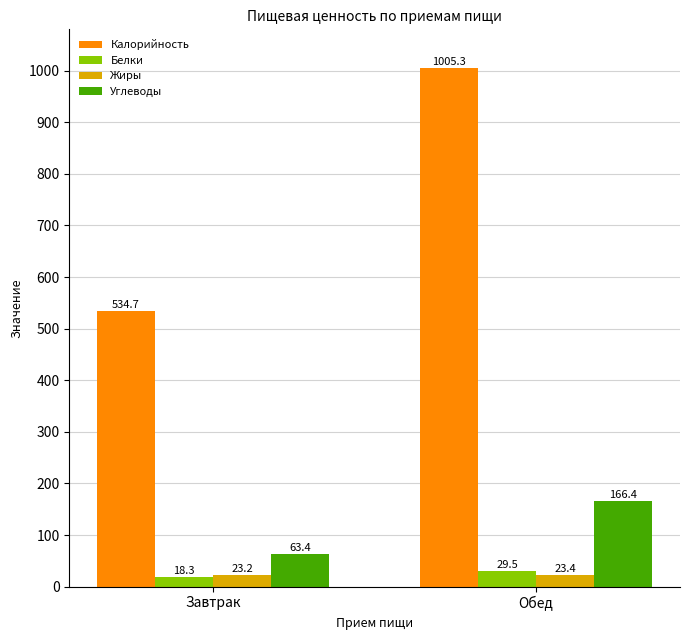

Reading left to right, extract all data points from this chart.

Калорийность: 534.7	1005.3
Белки: 18.3	29.5
Жиры: 23.2	23.4
Углеводы: 63.4	166.4